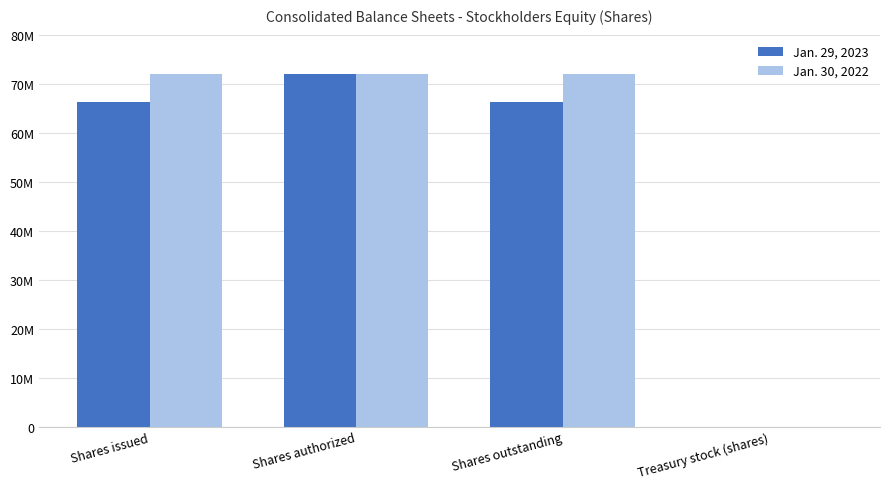

Are the bars grouped side by side (vs. stacked)?

Yes